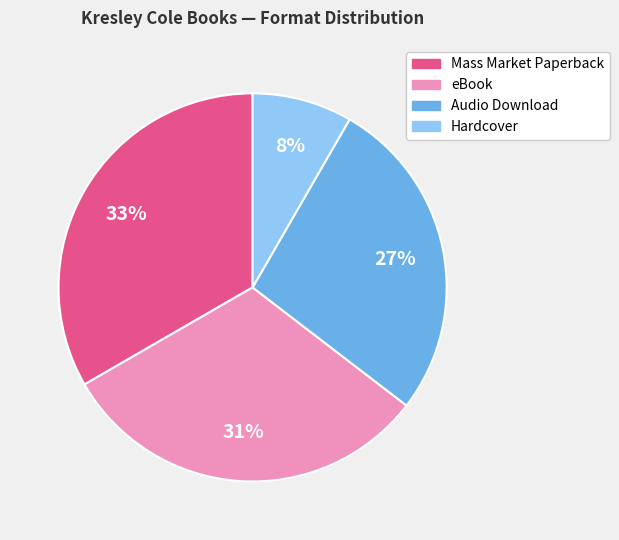

To the nearest percent, what portion does eBook represent?

31%